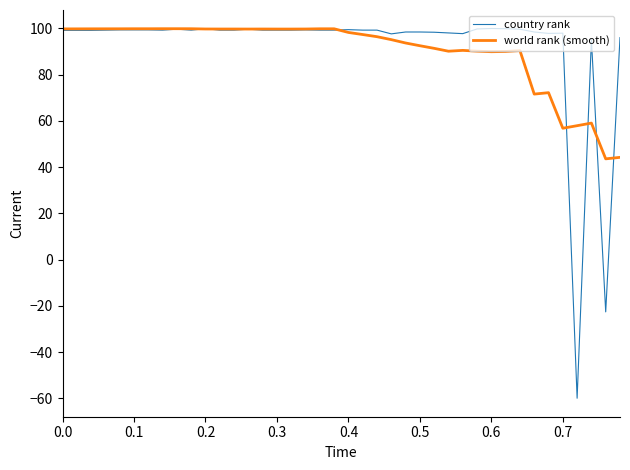

Rank the series by their average value, from highest to lowest.

country rank, world rank (smooth)